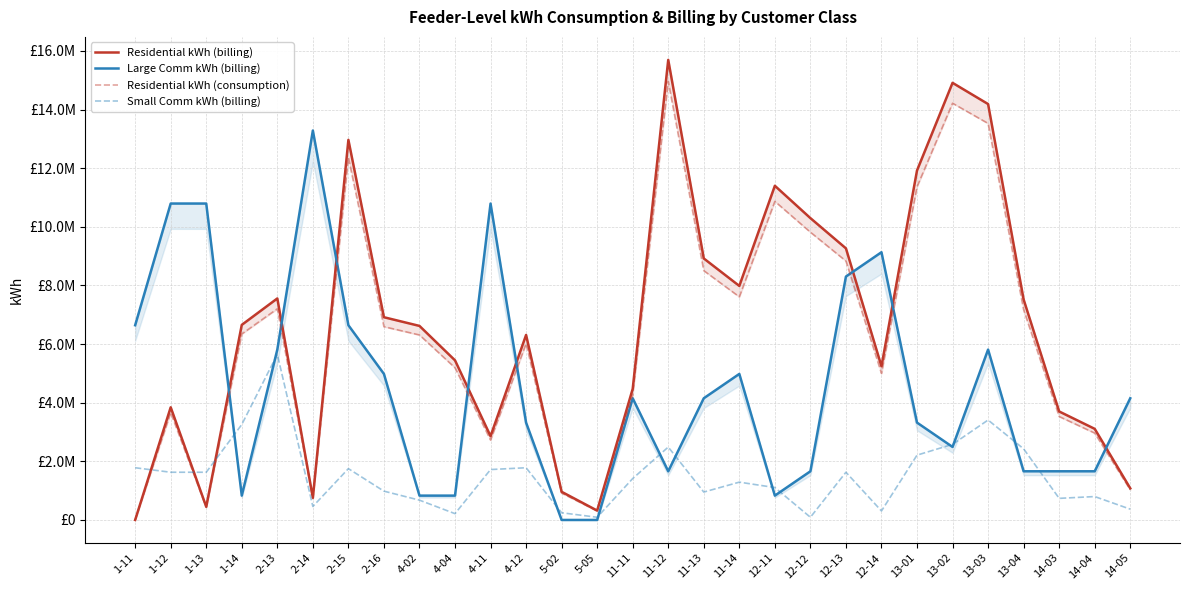

Does the chart have visible grid lines?

Yes